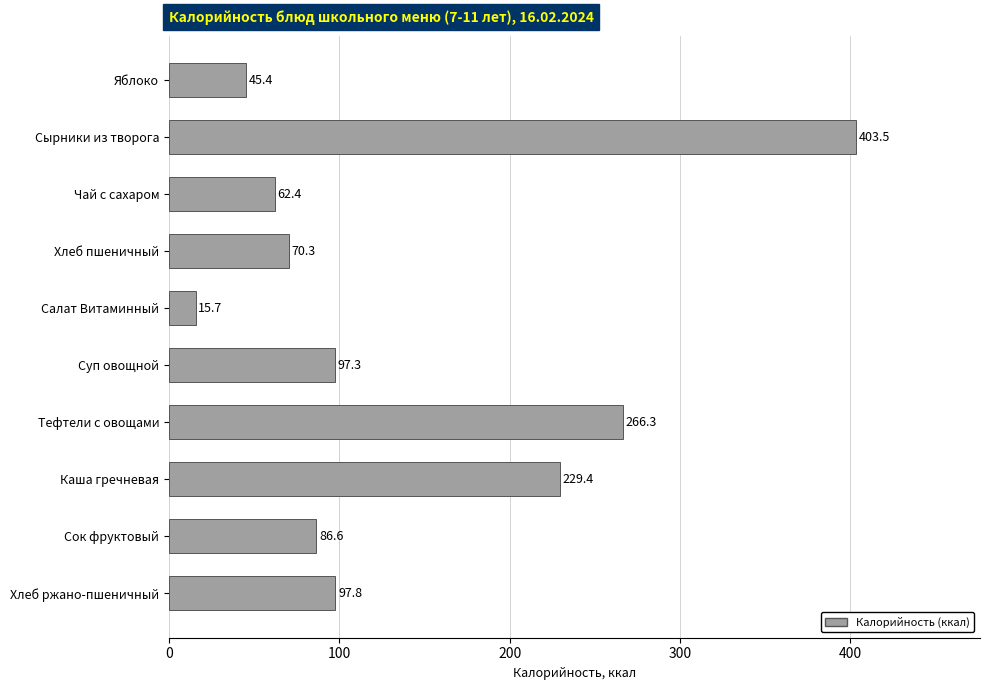

What is the change in value from Сырники из творога to Чай с сахаром?

-341.1